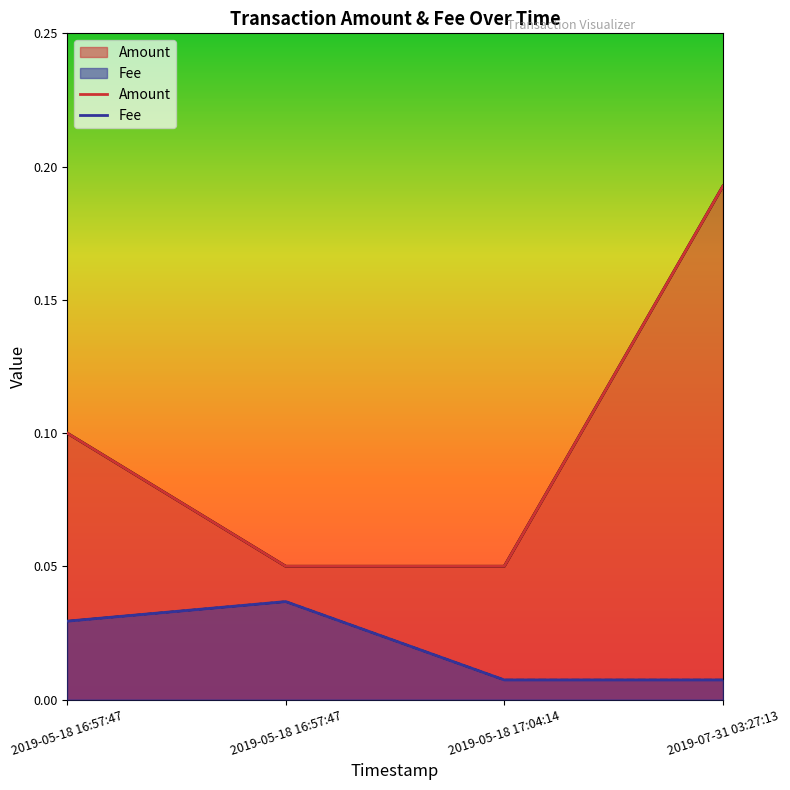

At which category is the sum across all series the highest?

2019-07-31 03:27:13